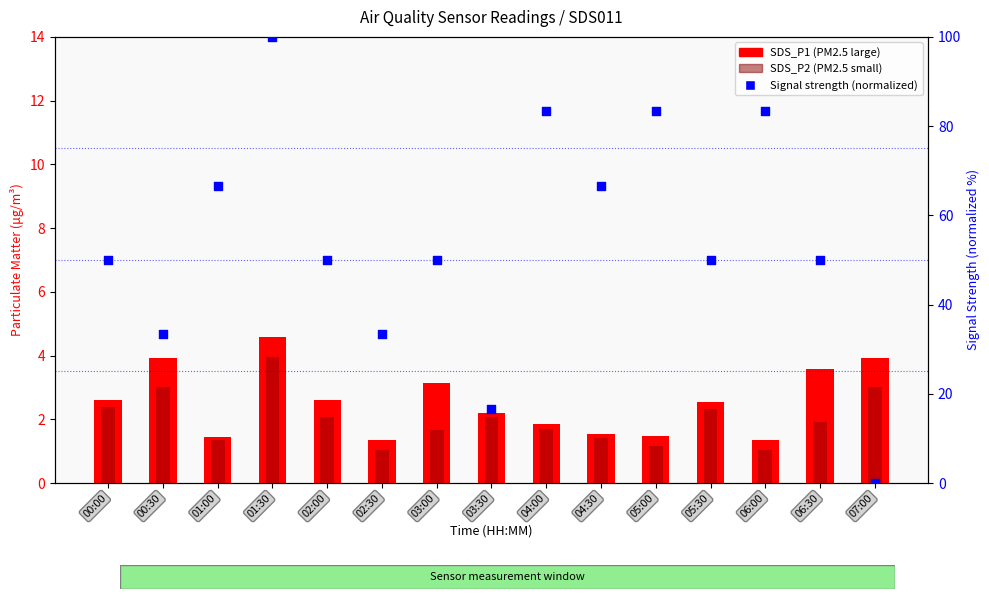

Is the value of SDS_P1 at 06:30 greater than the value of SDS_P2 at 01:30?

No